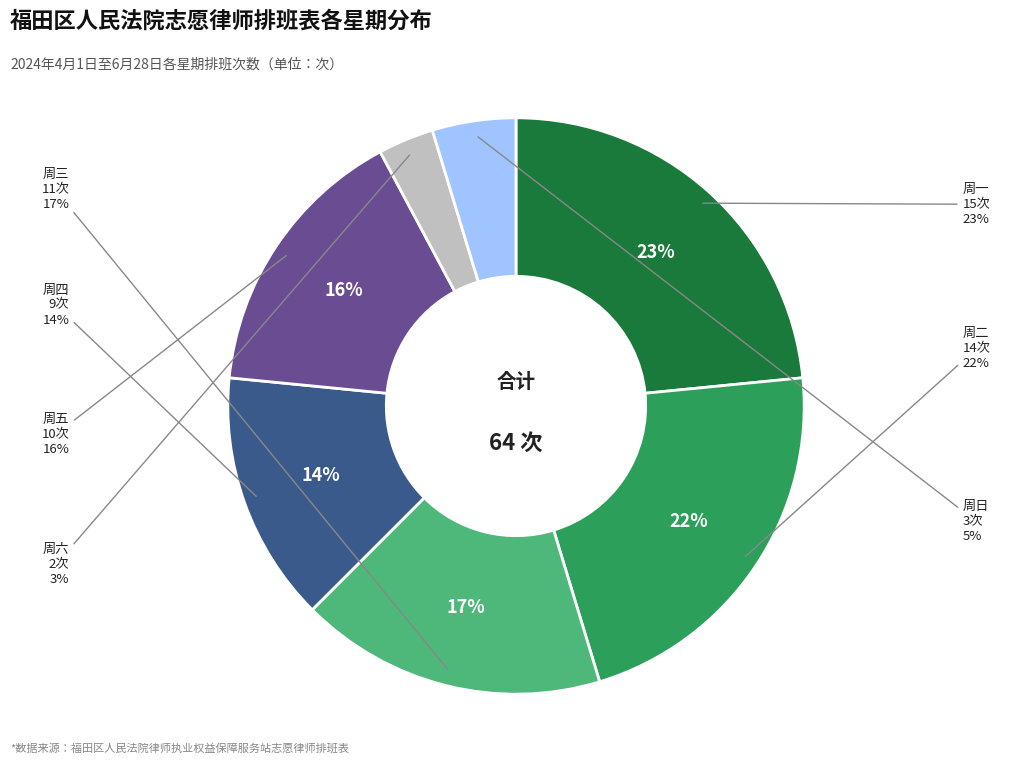

Which has a higher value, 周五 or 周日?

周五